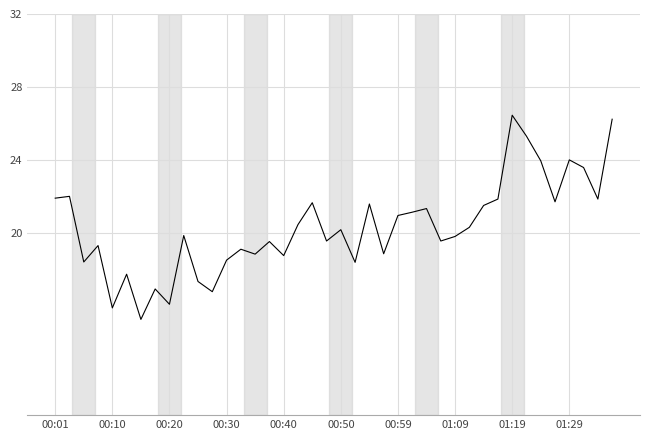

What is the difference between the maximum and minimum values?

11.2